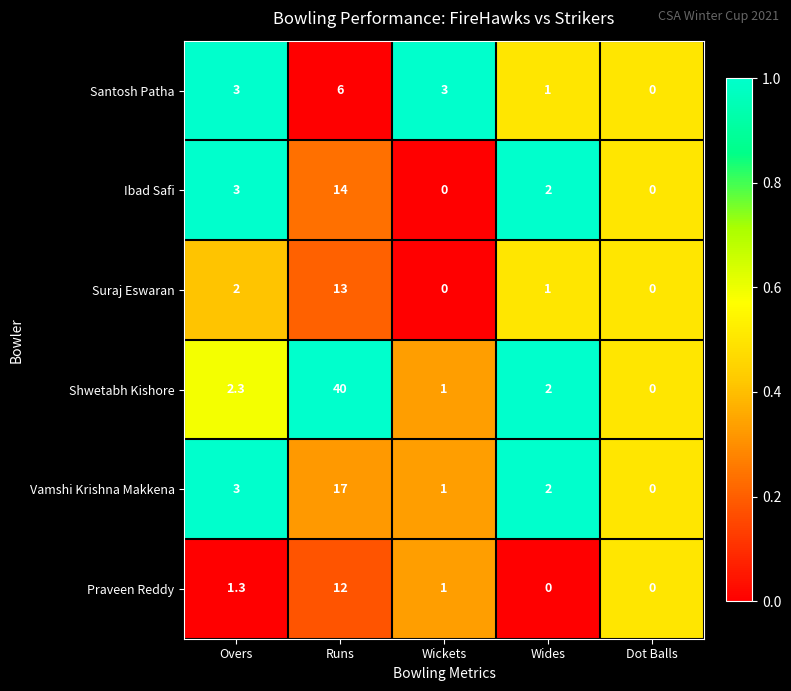

True or false: Suraj Eswaran has a value of 1.3 at Wides.

False